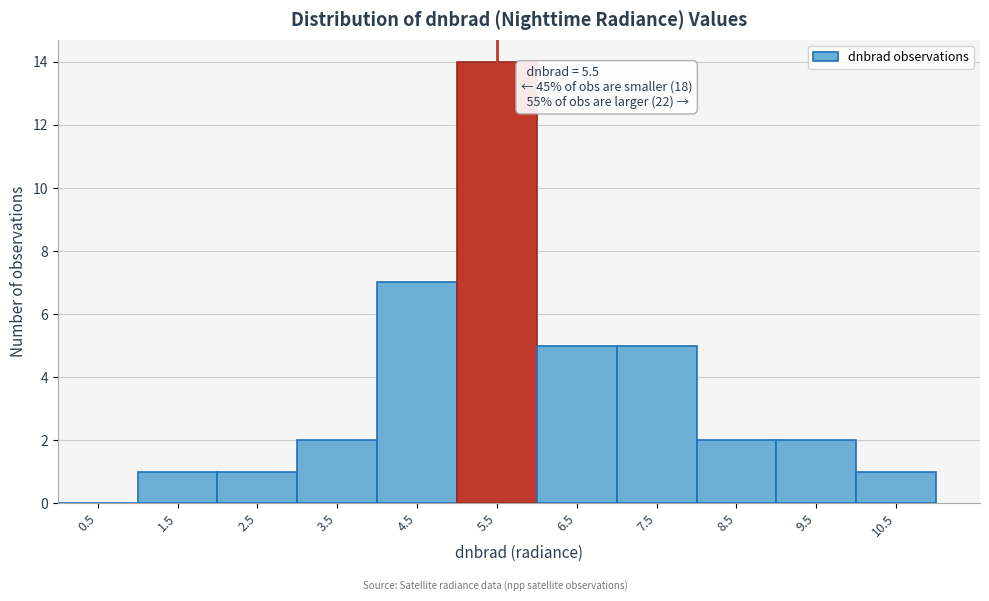

Over which range of the x-axis is the bar tallest?

5 to 6